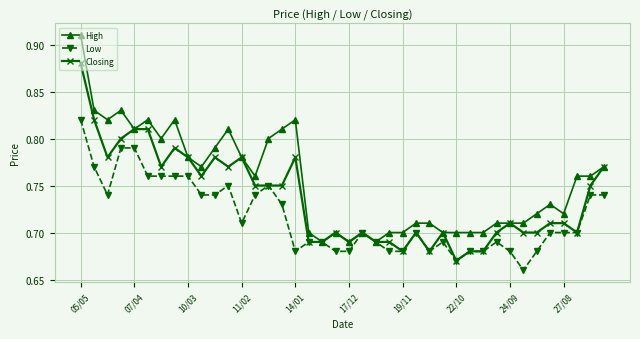

Count the High values in the range 0 to 1.

40